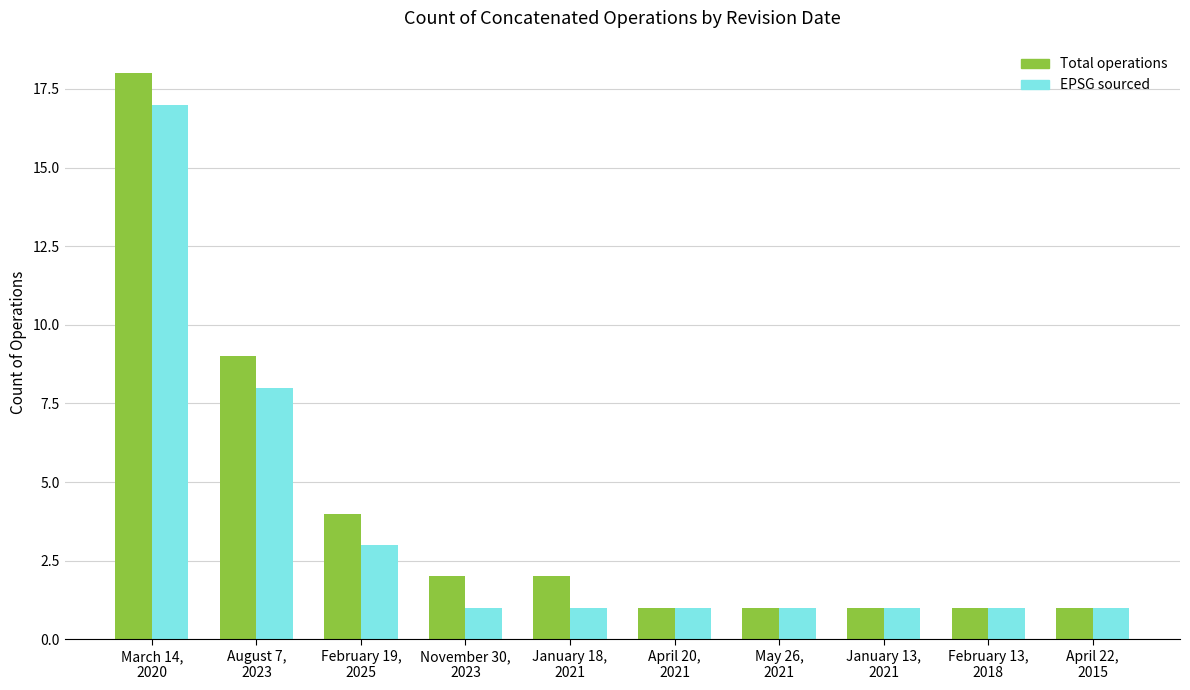

What is the difference between the Total operations values at May 26,
2021 and February 19,
2025?

3